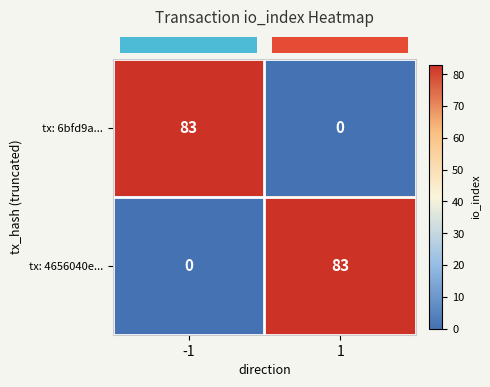

Reading right to left, list all the values displayed in this chart.

tx: 6bfd9a...: 0	83
tx: 4656040e...: 83	0